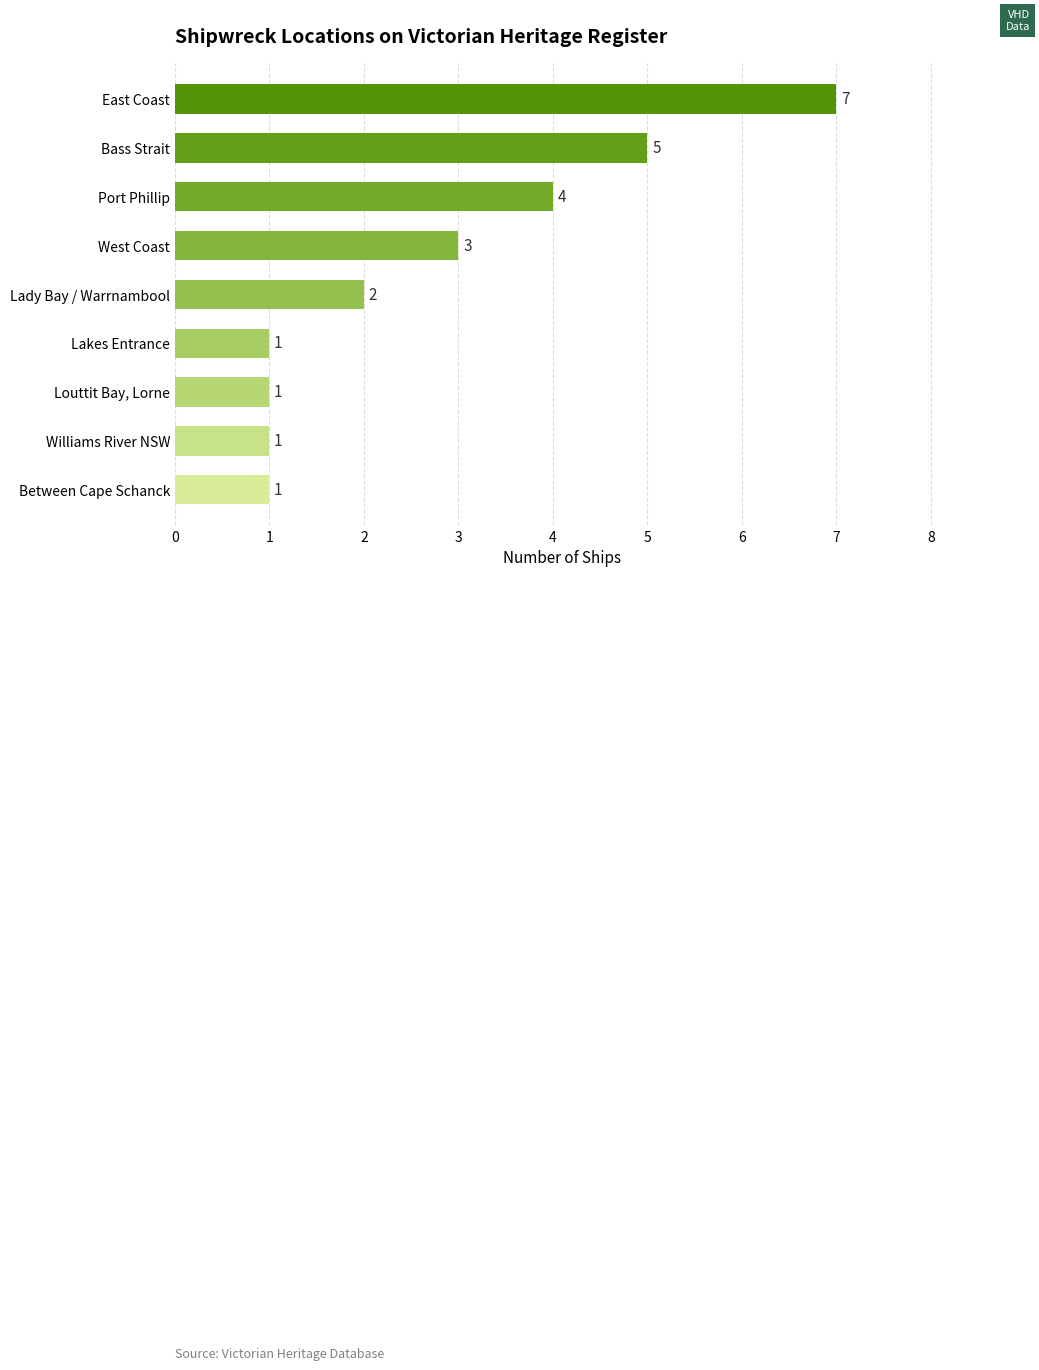

What is the minimum value shown in the chart?

1